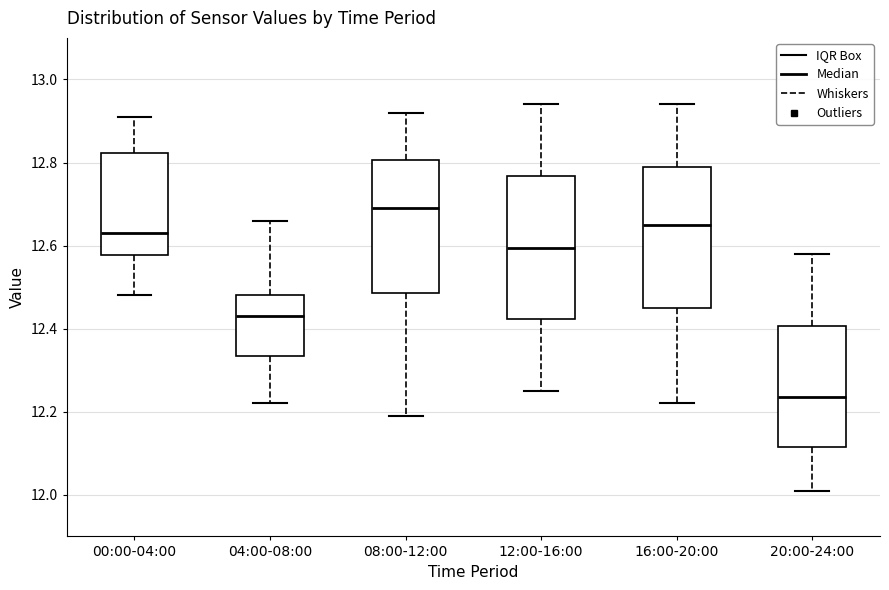

Reading left to right, read every box against the y-axis: the position of its median line, the range the box covers, and the ends of its whiskers. The values are not printed on the chart, so give them approximately, as read against the axis.

00:00-04:00: median 12.64, box 12.58 to 12.82, whiskers 12.48 to 12.92
04:00-08:00: median 12.44, box 12.34 to 12.48, whiskers 12.22 to 12.66
08:00-12:00: median 12.70, box 12.48 to 12.80, whiskers 12.20 to 12.92
12:00-16:00: median 12.60, box 12.42 to 12.76, whiskers 12.26 to 12.94
16:00-20:00: median 12.66, box 12.46 to 12.80, whiskers 12.22 to 12.94
20:00-24:00: median 12.24, box 12.12 to 12.40, whiskers 12.02 to 12.58